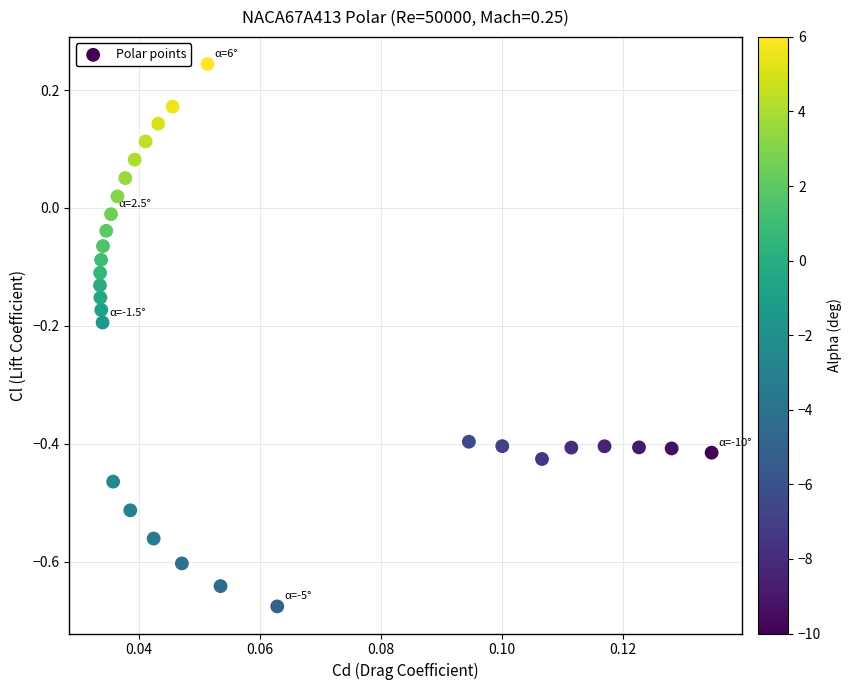

What is the range of Y values (max minus min)?

0.9